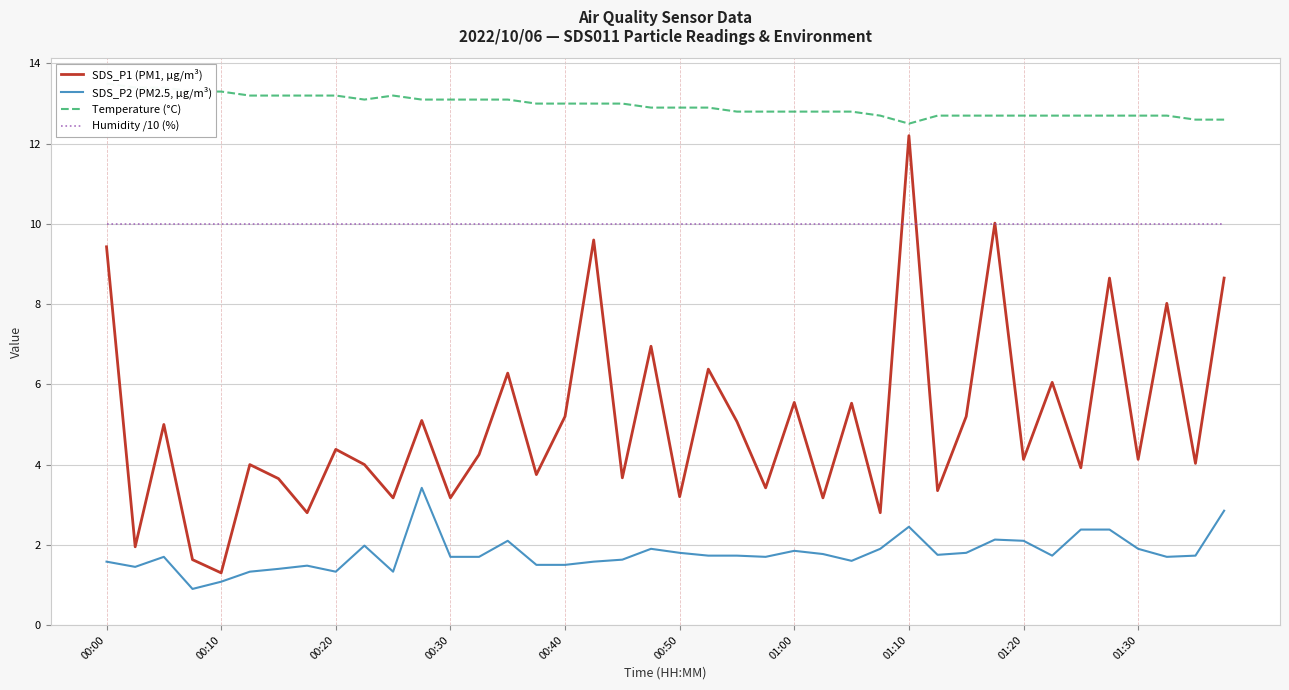

Reading left to right, list all the values displayed in this chart.

SDS_P1 (PM1, µg/m³): 9.4	1.9	5.0	1.6	1.3	4.0	3.6	2.8	4.4	4.0	3.2	5.1	3.2	4.2	6.3	3.8	5.2	9.6	3.7	7.0	3.2	6.4	5.1	3.4	5.5	3.2	5.5	2.8	12.2	3.4	5.2	10.0	4.1	6.0	3.9	8.7	4.1	8.0	4.0	8.7
SDS_P2 (PM2.5, µg/m³): 1.6	1.4	1.7	0.9	1.1	1.3	1.4	1.5	1.3	2.0	1.3	3.4	1.7	1.7	2.1	1.5	1.5	1.6	1.6	1.9	1.8	1.7	1.7	1.7	1.9	1.8	1.6	1.9	2.5	1.8	1.8	2.1	2.1	1.7	2.4	2.4	1.9	1.7	1.7	2.9
Temperature (°C): 13.5	13.4	13.4	13.3	13.3	13.2	13.2	13.2	13.2	13.1	13.2	13.1	13.1	13.1	13.1	13.0	13.0	13.0	13.0	12.9	12.9	12.9	12.8	12.8	12.8	12.8	12.8	12.7	12.5	12.7	12.7	12.7	12.7	12.7	12.7	12.7	12.7	12.7	12.6	12.6
Humidity /10 (%): 10.0	10.0	10.0	10.0	10.0	10.0	10.0	10.0	10.0	10.0	10.0	10.0	10.0	10.0	10.0	10.0	10.0	10.0	10.0	10.0	10.0	10.0	10.0	10.0	10.0	10.0	10.0	10.0	10.0	10.0	10.0	10.0	10.0	10.0	10.0	10.0	10.0	10.0	10.0	10.0